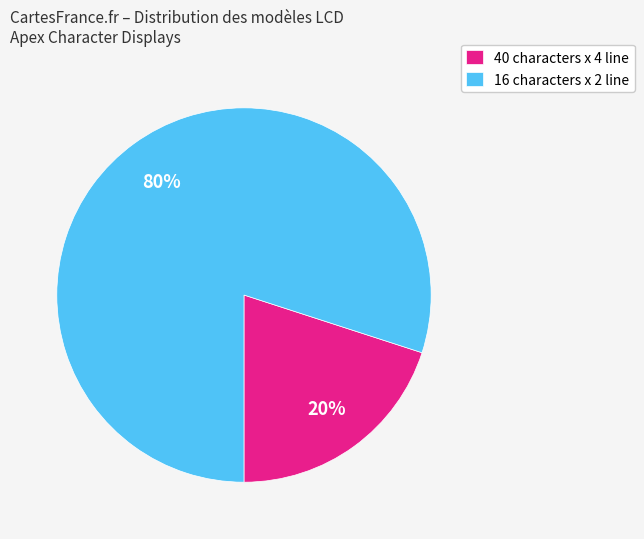

Is there any slice that represents more than half of the pie?

Yes